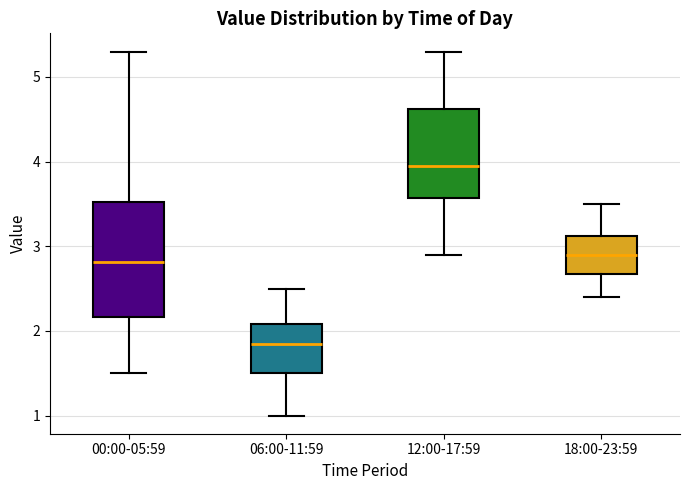

Reading left to right, read every box against the y-axis: the position of its median line, the range the box covers, and the ends of its whiskers. The values are not printed on the chart, so give them approximately, as read against the axis.

00:00-05:59: median 2.8, box 2.2 to 3.5, whiskers 1.5 to 5.3
06:00-11:59: median 1.9, box 1.5 to 2.1, whiskers 1.0 to 2.5
12:00-17:59: median 4.0, box 3.6 to 4.6, whiskers 2.9 to 5.3
18:00-23:59: median 2.9, box 2.7 to 3.1, whiskers 2.4 to 3.5